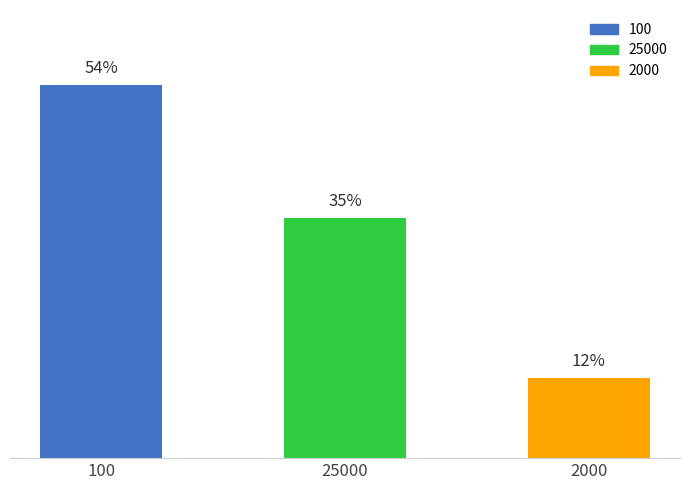

What position from the right is 100?

3